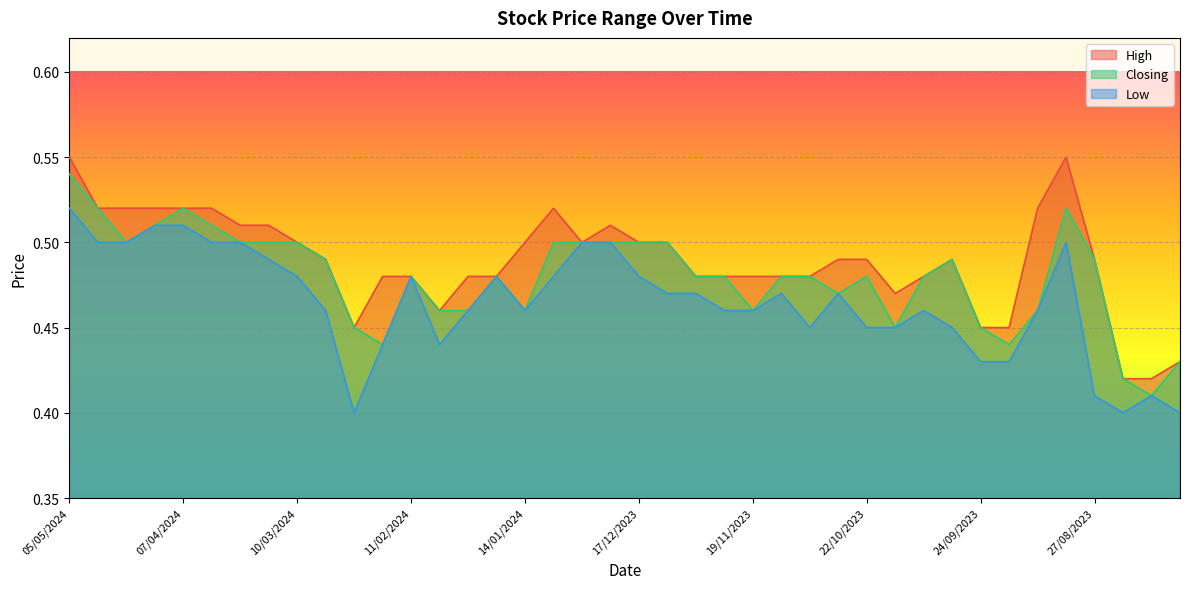

What position from the left is 14/01/2024?

17